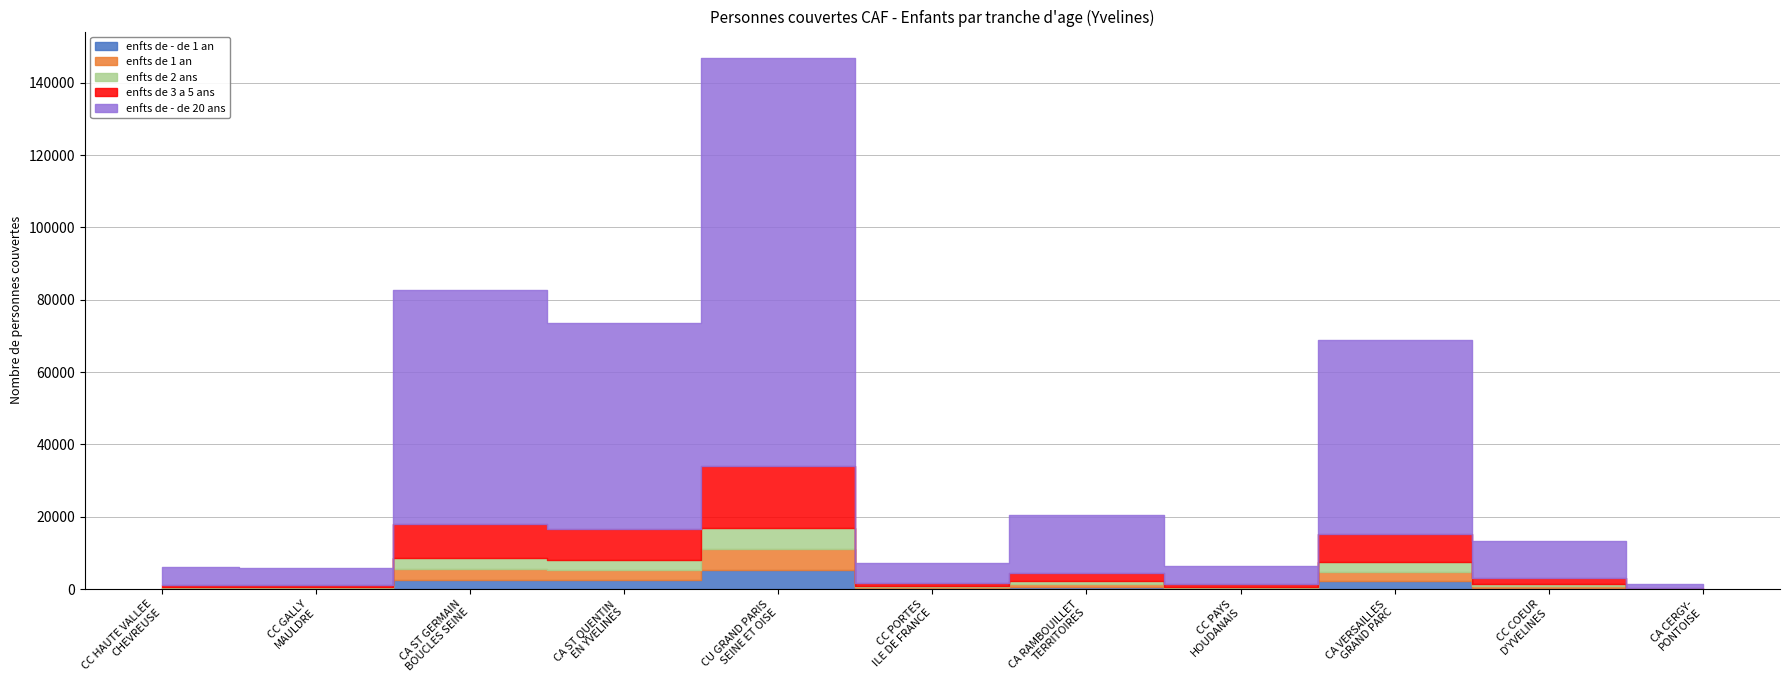

Rank the categories by enfts de - de 20 ans value from lowest to highest.

CA DE CERGY-PONTOISE, CC GALLY MAULDRE, CC DE LA HAUTE VALLEE DE CHEVREUSE, CC DU PAYS HOUDANAIS, CC LES PORTES DE L'ILE DE FRANCE, CC COEUR D'YVELINES, CA RAMBOUILLET TERRITOIRES, CA VERSAILLES GRAND PARC, CA DE SAINT QUENTIN EN YVELINES, CA SAINT GERMAIN BOUCLES DE SEINE, CU GRAND PARIS SEINE ET OISE